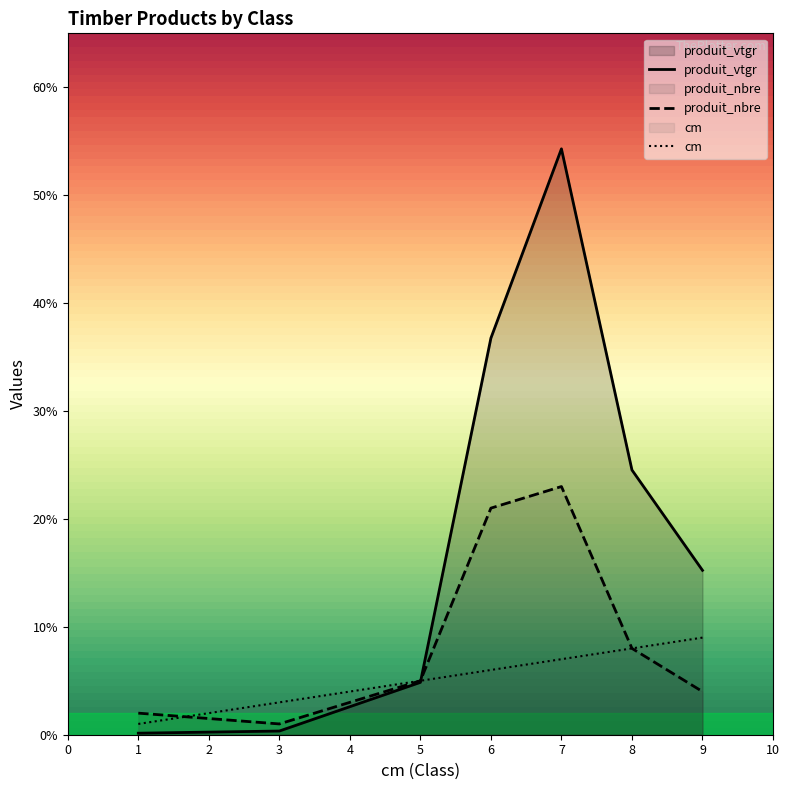

How many lines are shown in the chart?

3